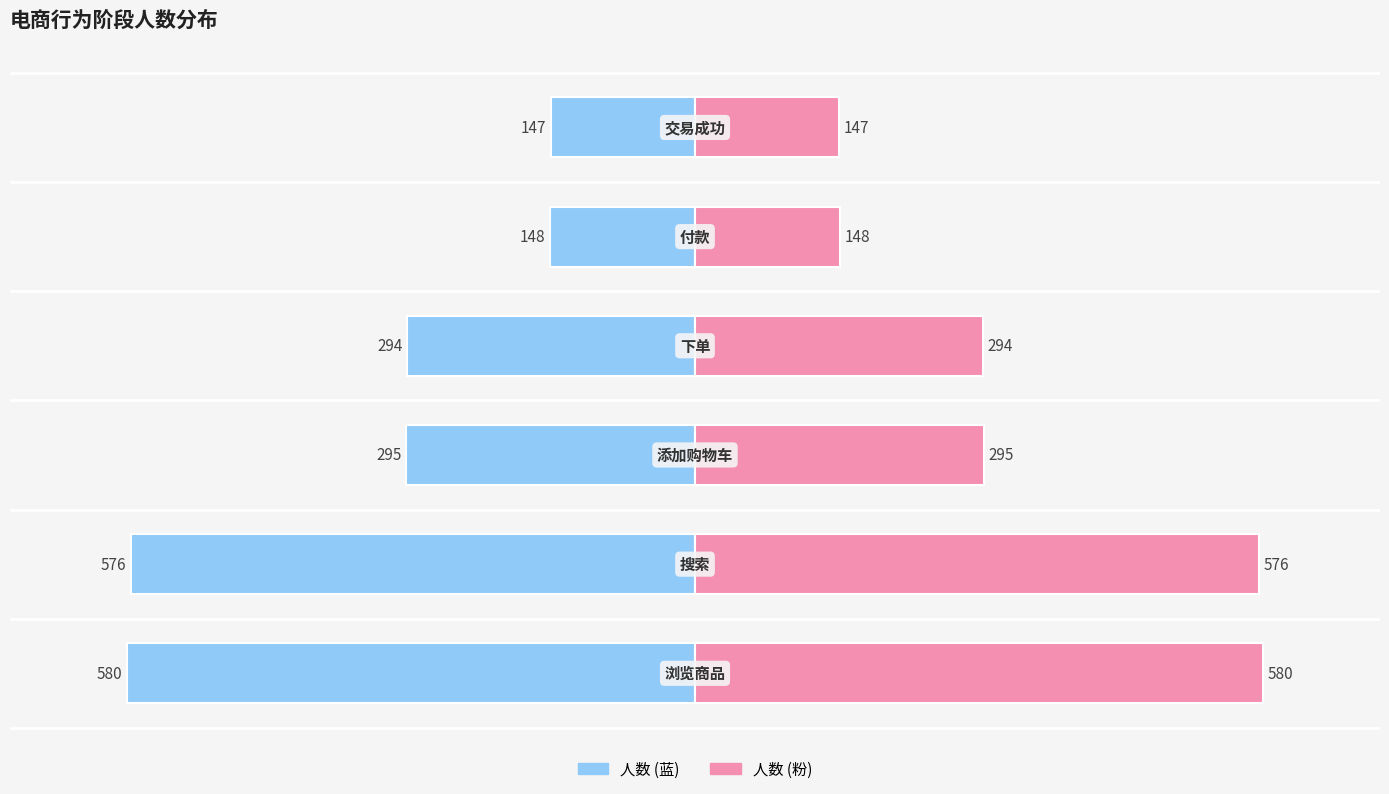

Between −200 and −800, which is larger?

−200